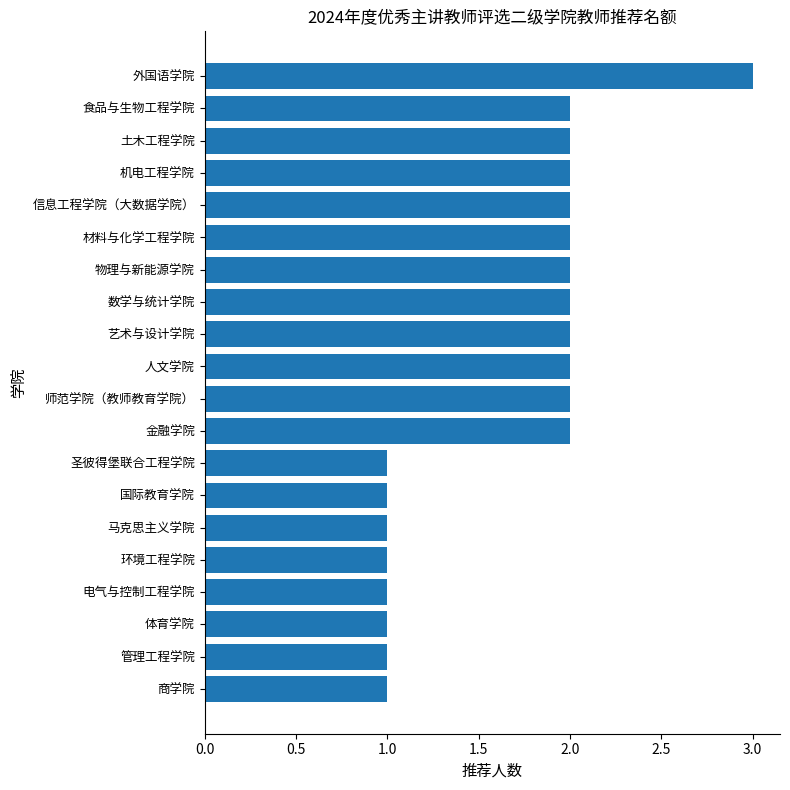

Reading bottom to top, what are all the values shown in this chart?

1	1	1	1	1	1	1	1	2	2	2	2	2	2	2	2	2	2	2	3